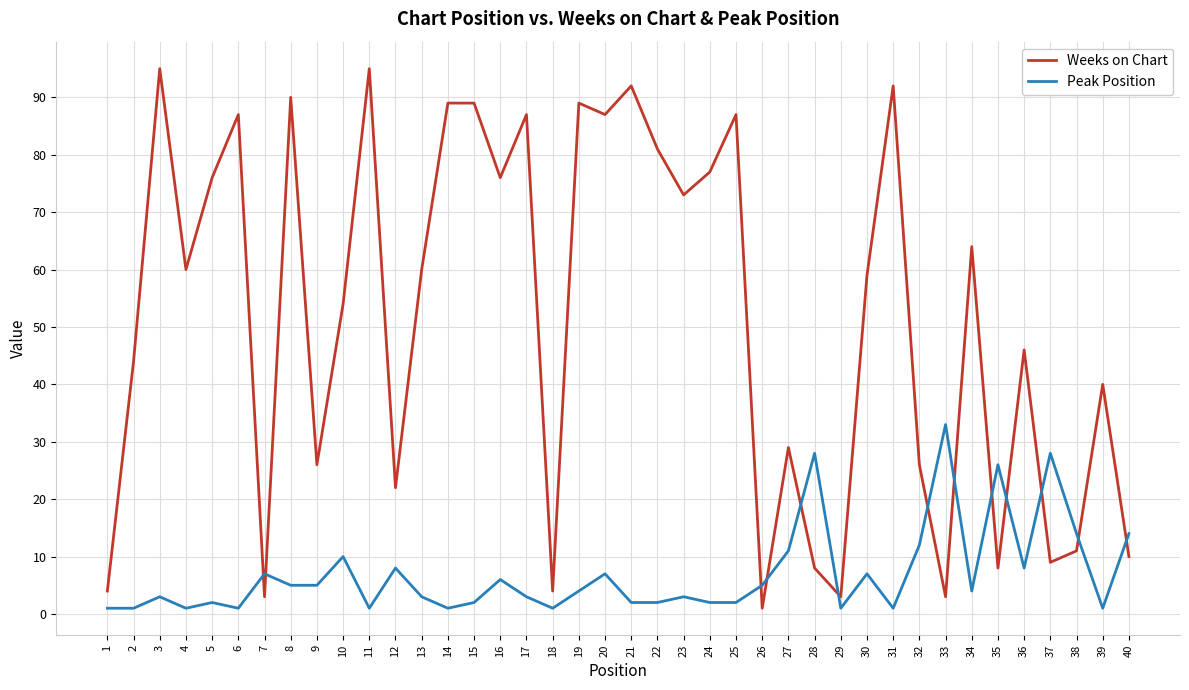

Where is Weeks on Chart nearest to the value 48?

36